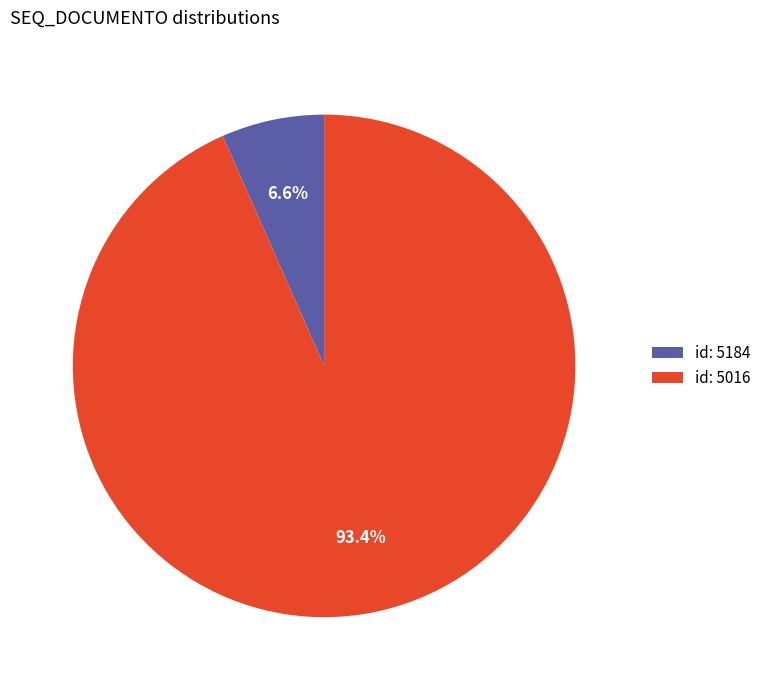

Rank the categories by value from highest to lowest.

id: 5016, id: 5184